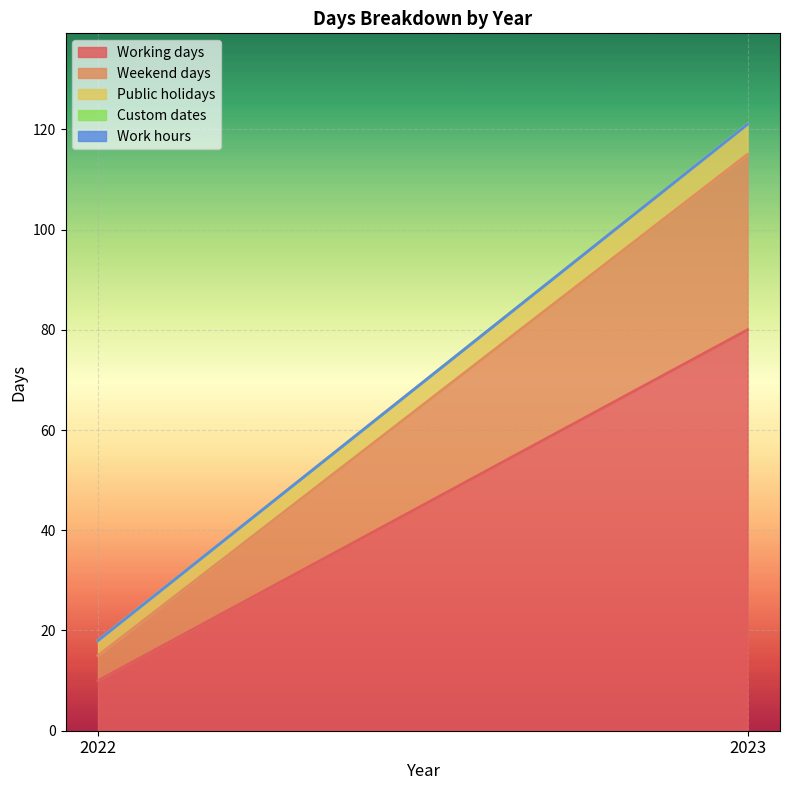

What is the spread (max minus min) of values at 2022?

10